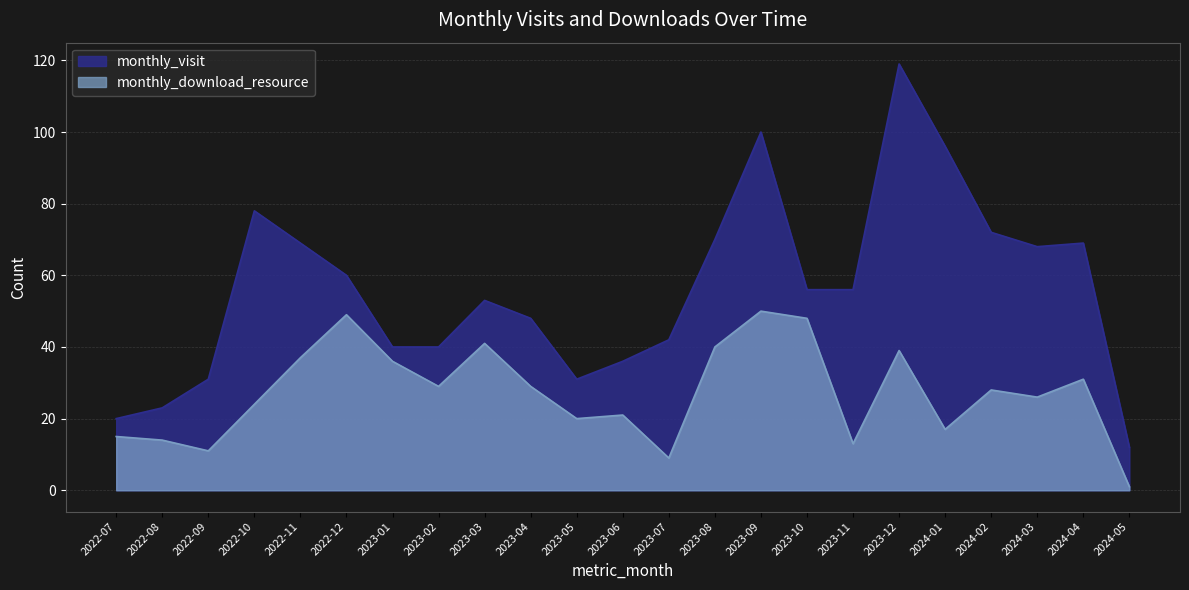

The value of monthly_download_resource at 2022-09 is 20. True or false?

False